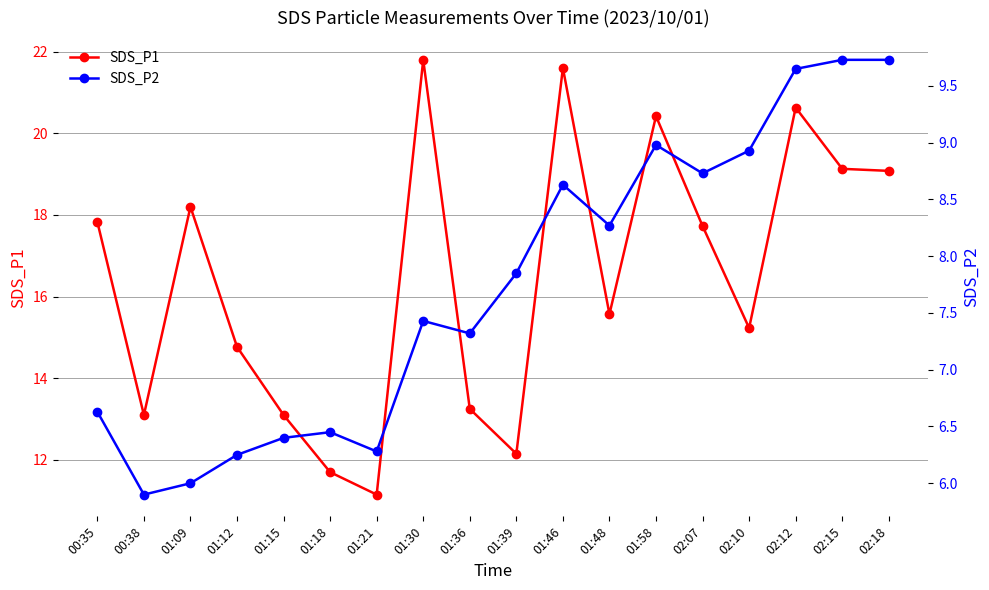

What is the difference between the highest and lowest values at 02:12?

11.0